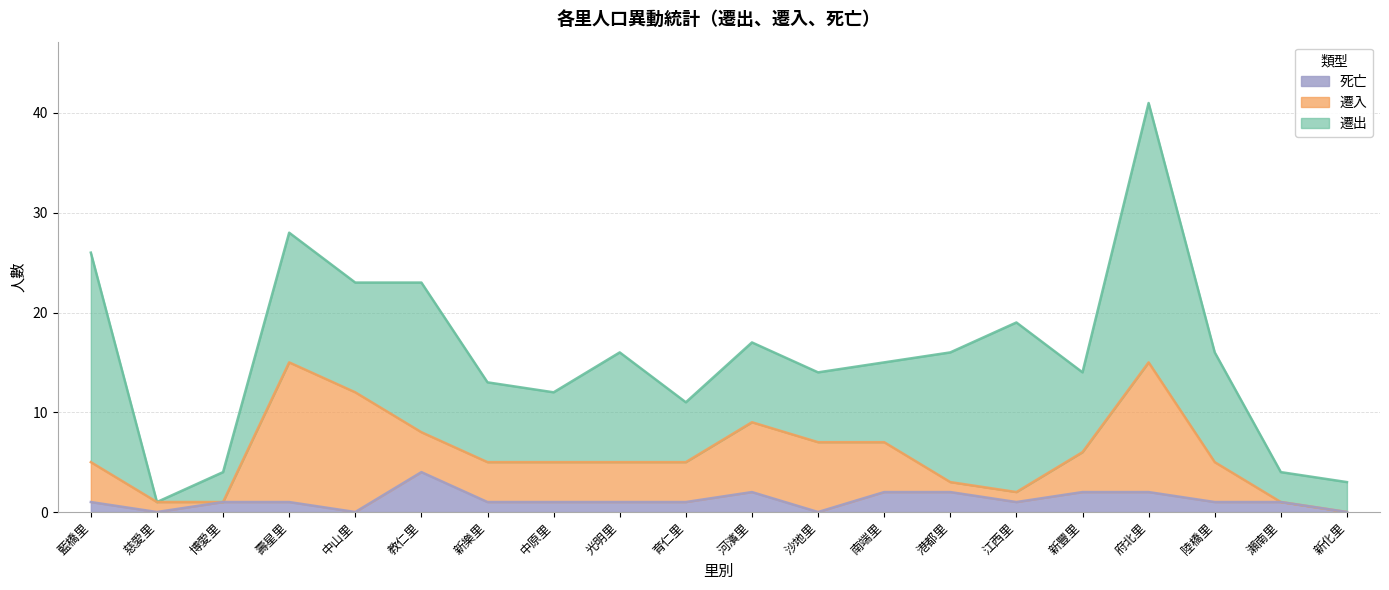

Between which two adjacent categories do 遷入 and 遷出 first intersect?

藍橋里 and 慈愛里